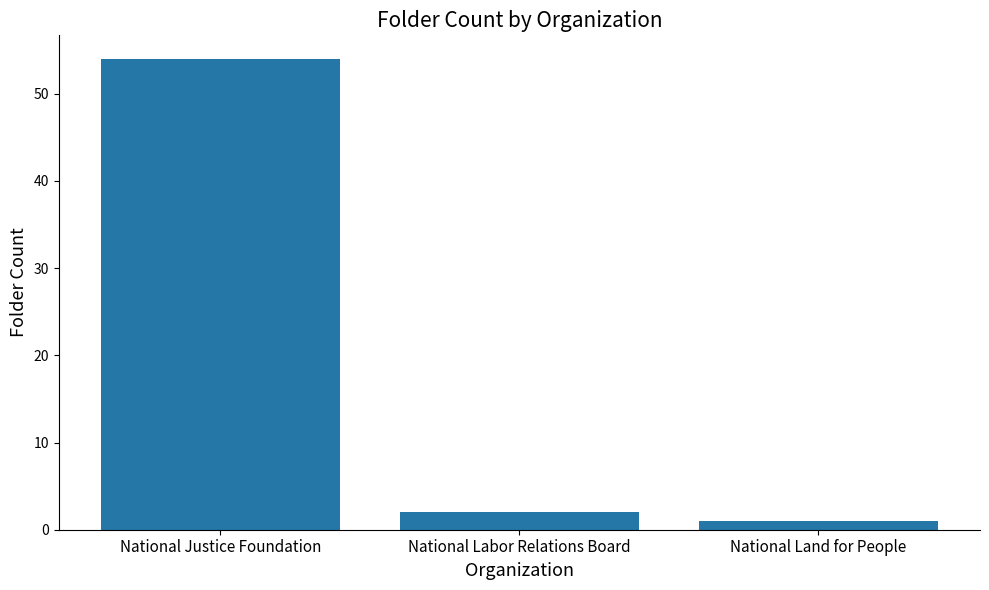

What is the label of the 3rd bar from the left?

National Land for People